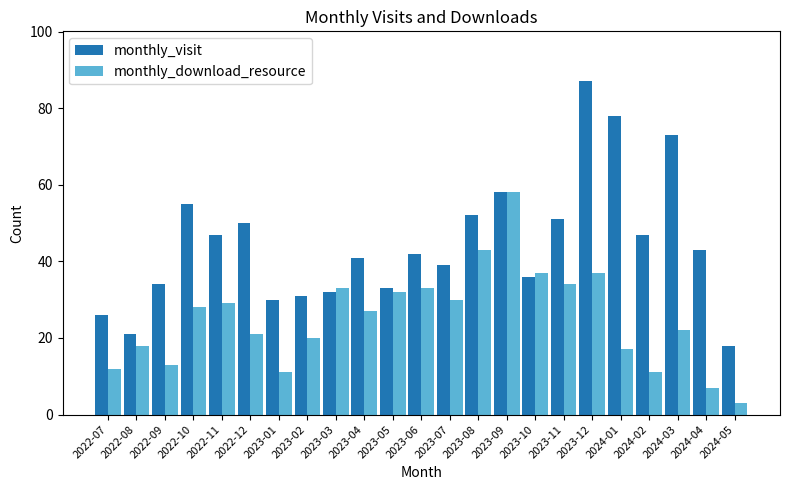

Which category has the highest value in the monthly_download_resource series?

2023-09